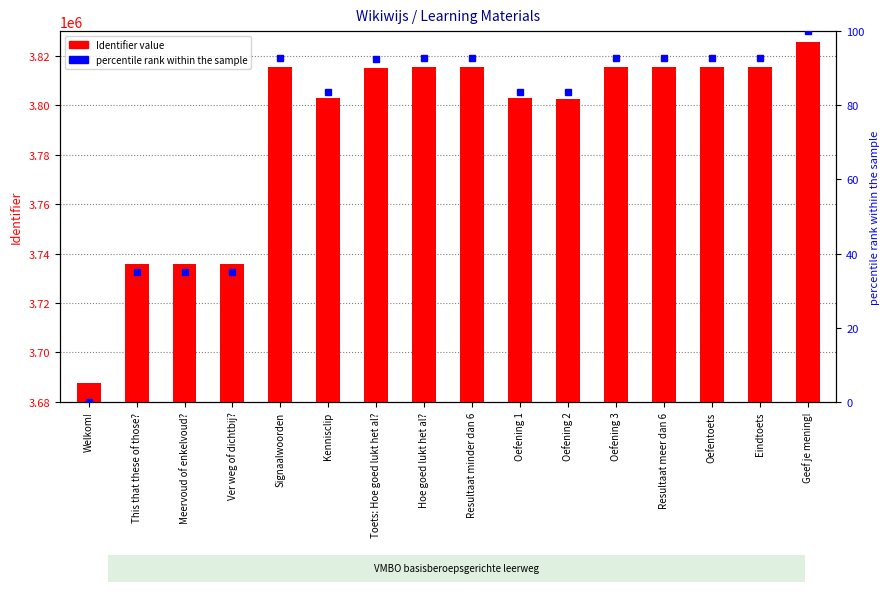

What is the minimum value shown in the chart?

3687601